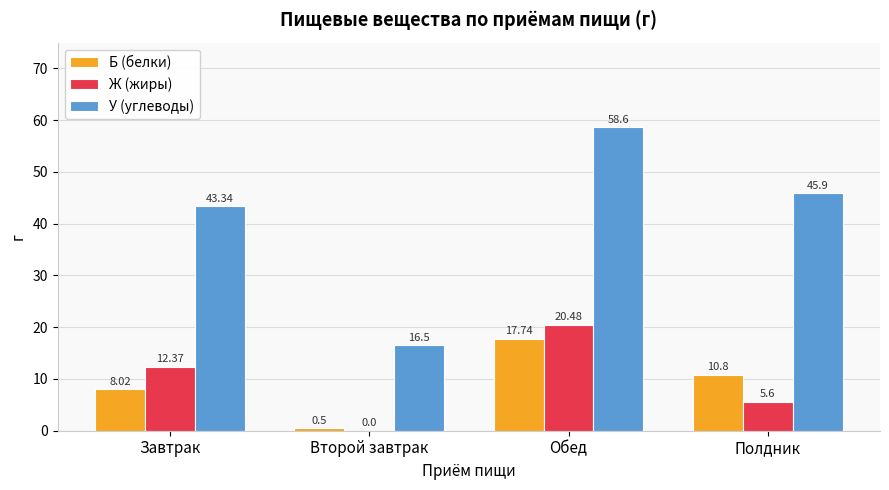

What is the sum of the Ж (жиры) values at Второй завтрак and Полдник?

5.6